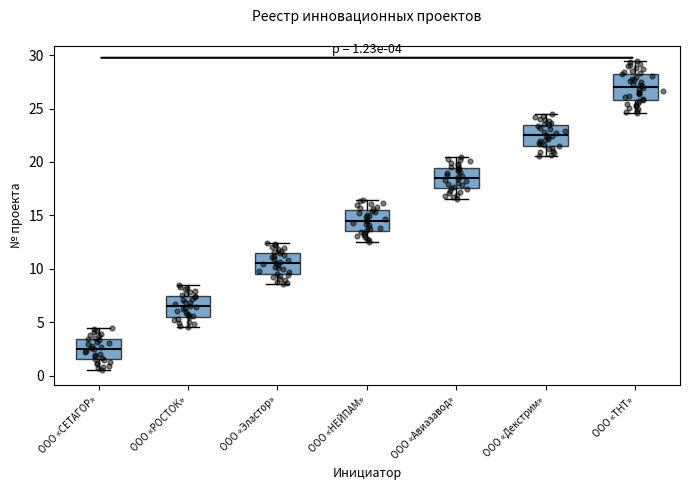

Which box's median line is the highest?

ООО «ТНТ»